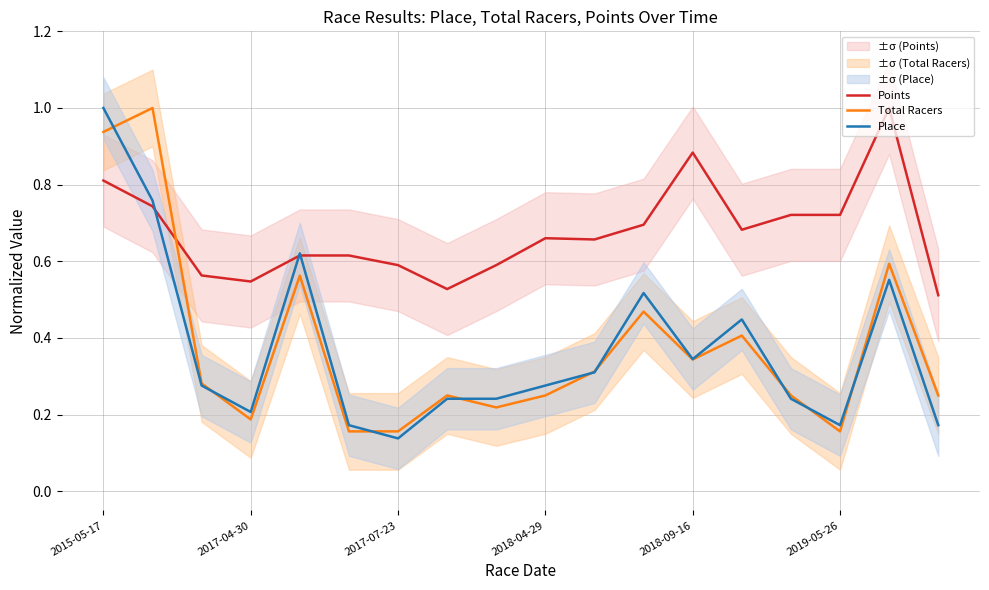

What is the difference between the second highest and second lowest values in the Total Racers series?

0.8